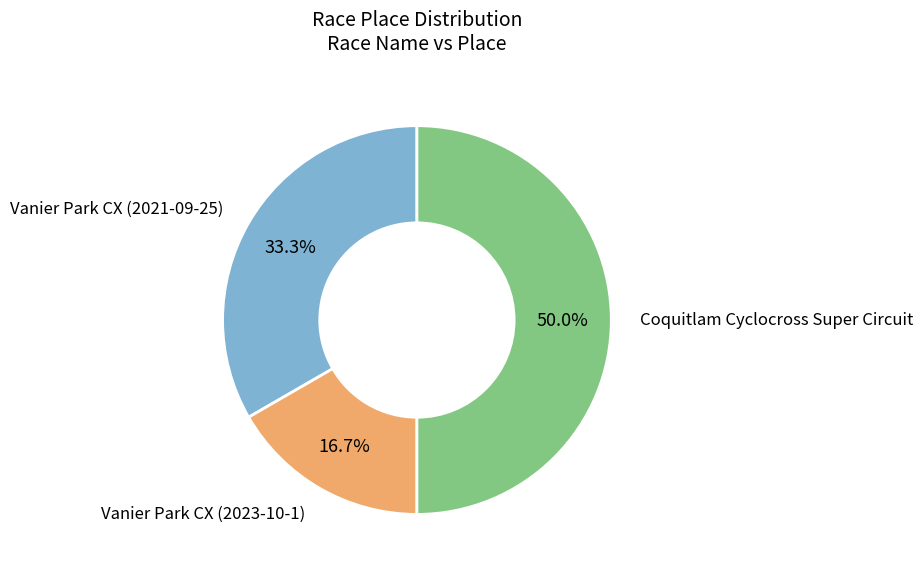

How many segments does this pie chart have?

3